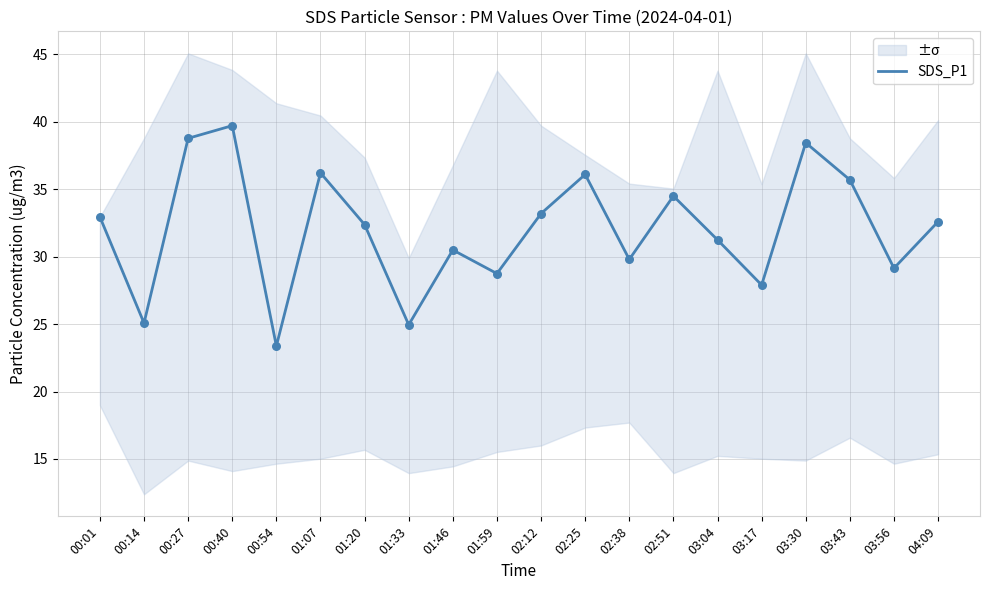

Between 00:40 and 04:09, which is larger?

00:40